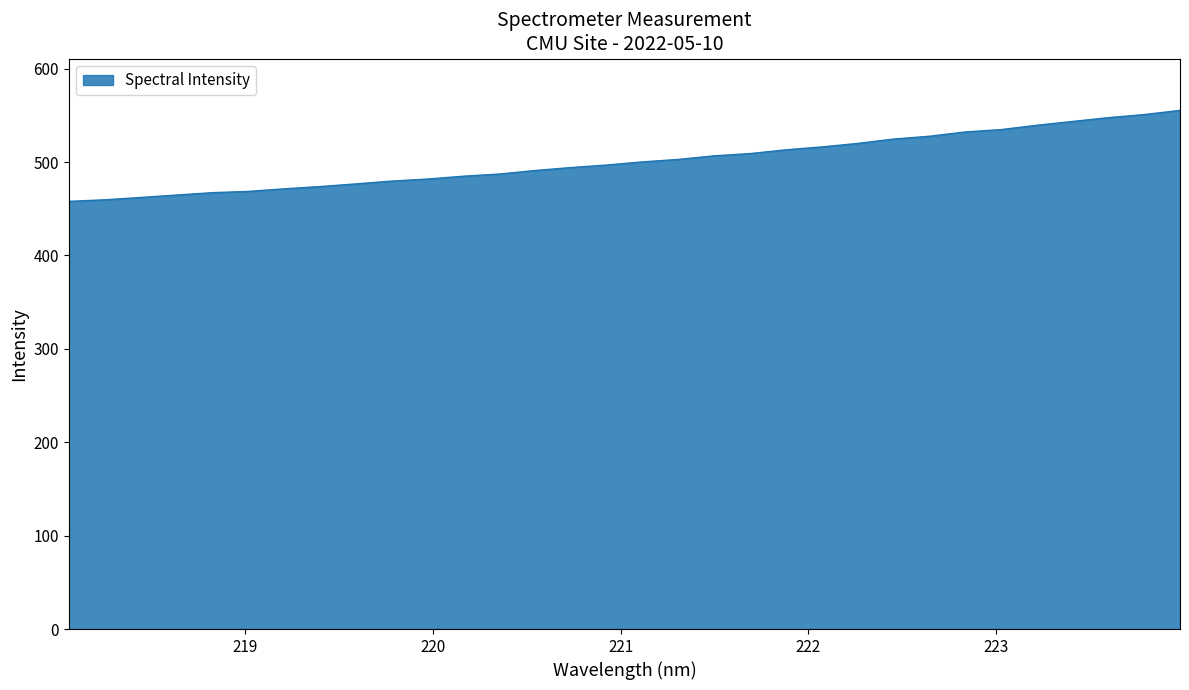

What is the smallest value displayed?

457.9